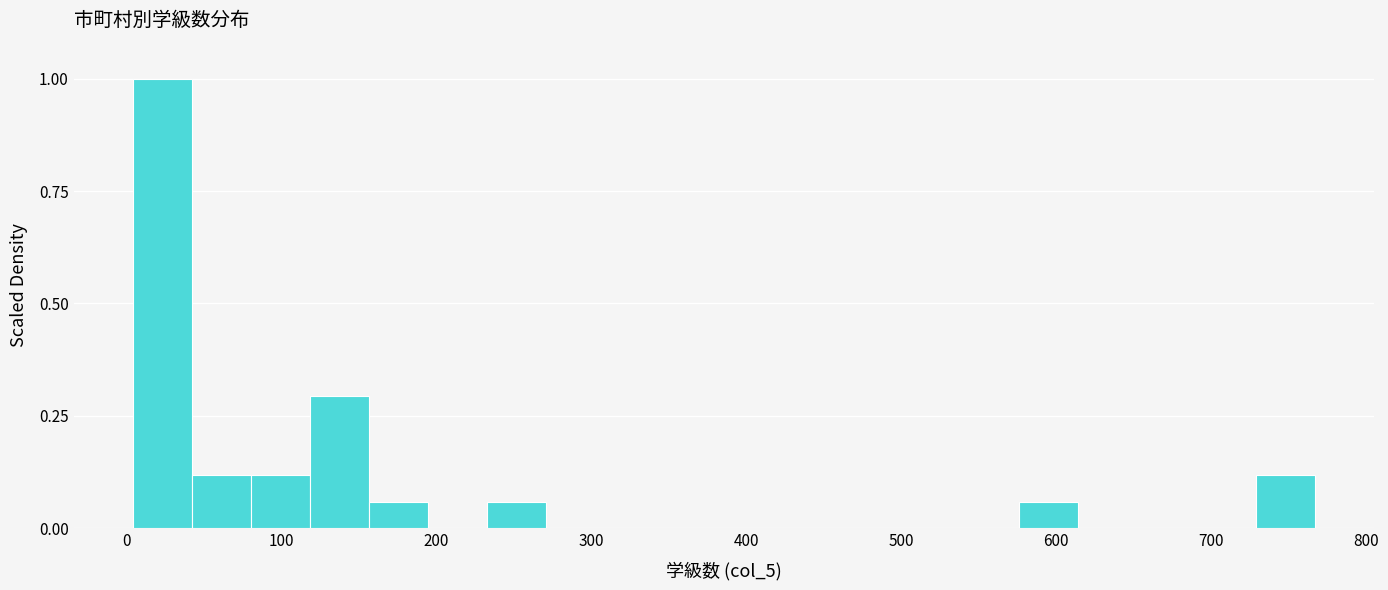

Read against the x-axis, roughly where is the centre of the tallest bar?

20